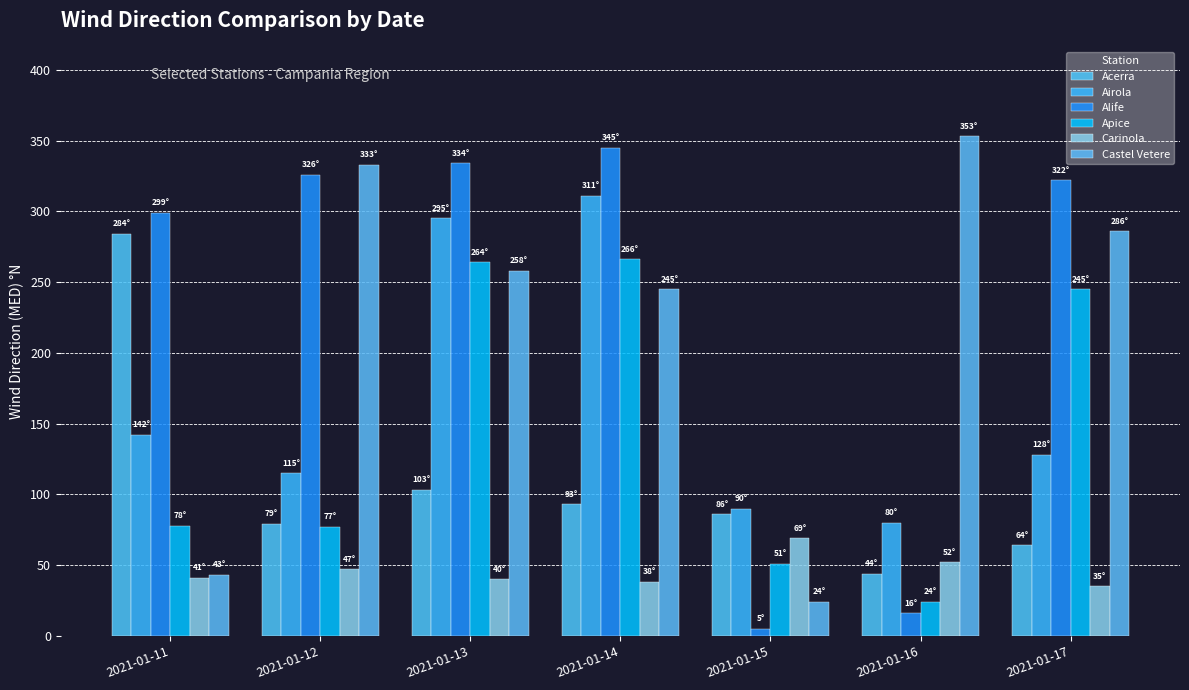

What is the total value across all series at 2021-01-12?

977